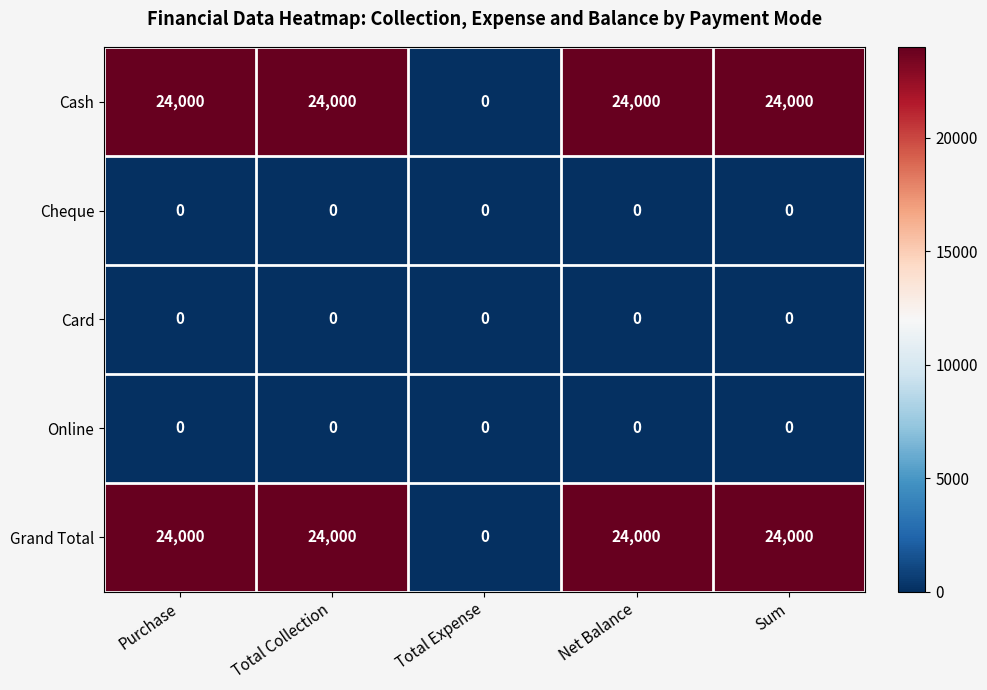

What is the total value across all series at Sum?

48000